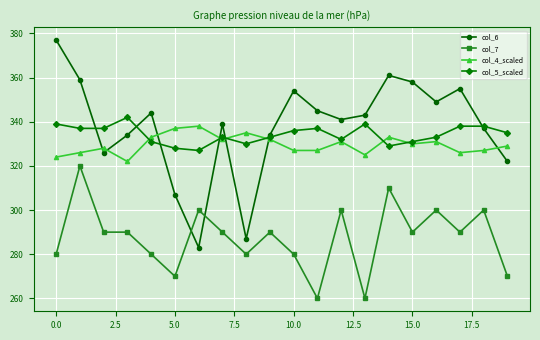

What is the value of the col_5_scaled point at the 14th from the left?

339